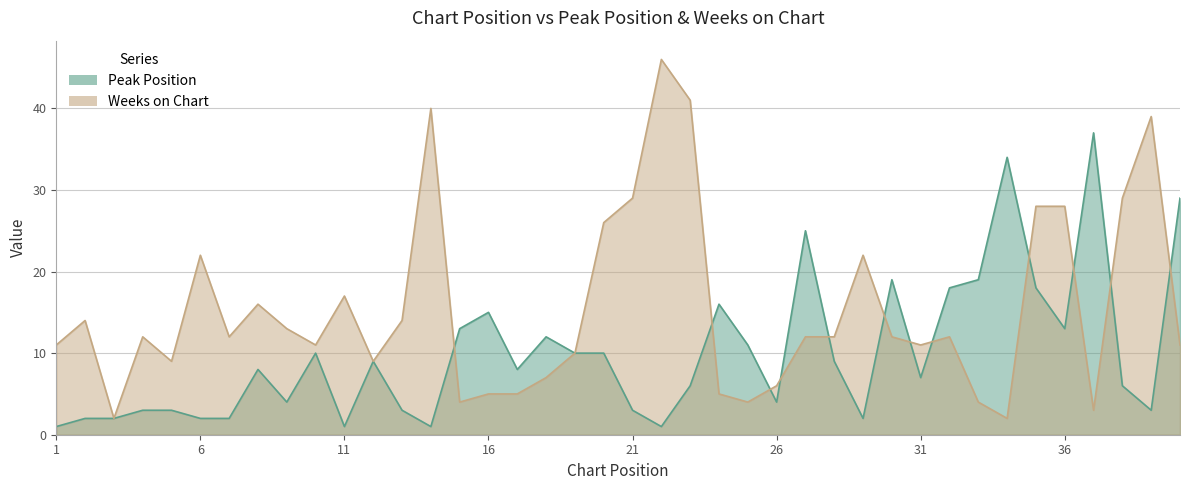

How many categories are shown in the chart?

40